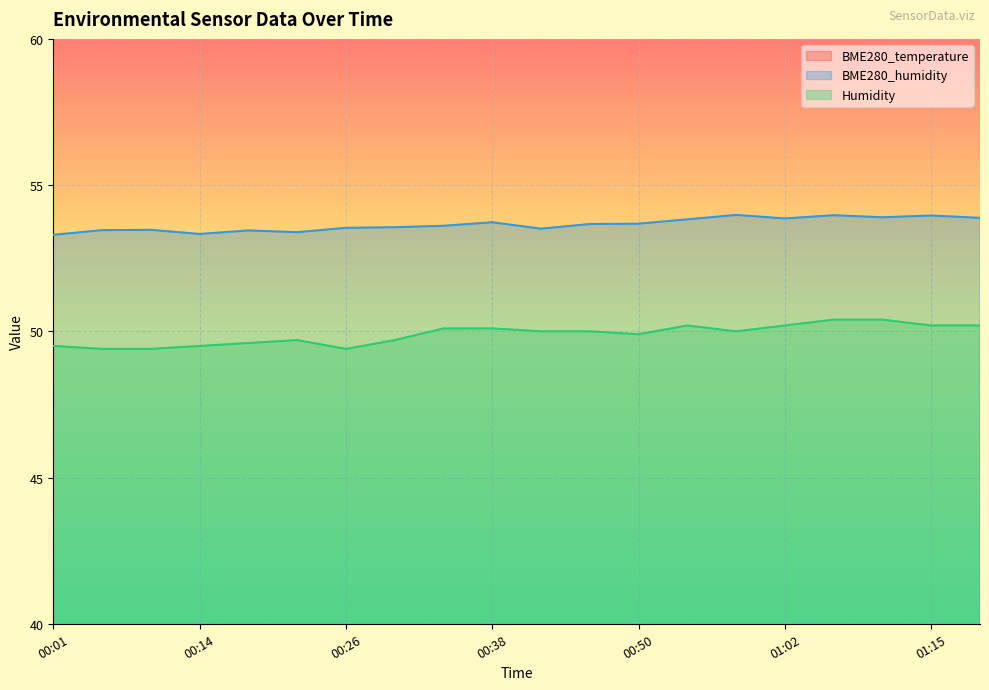

True or false: Humidity has more than 2 points higher than both neighbors.

False